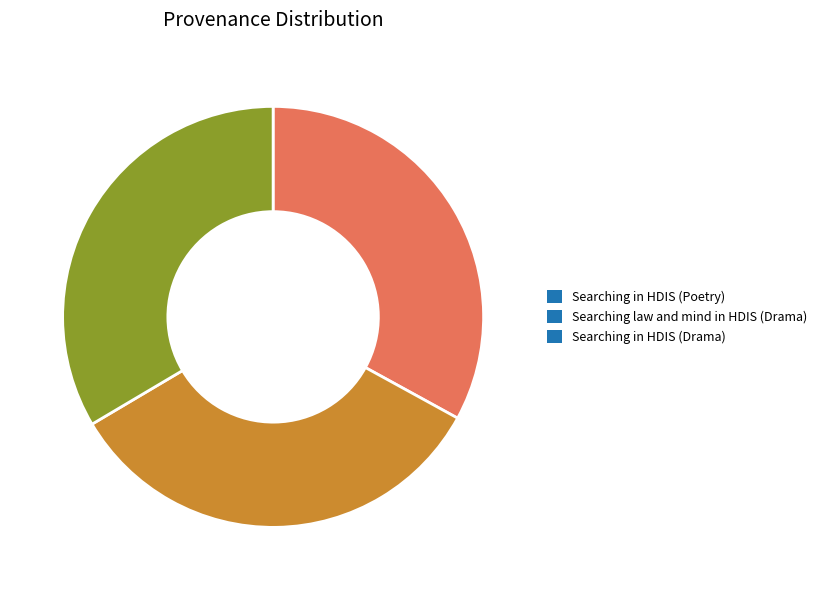

Do Searching in HDIS (Drama) and Searching in HDIS (Poetry) together represent more than half of the pie?

Yes